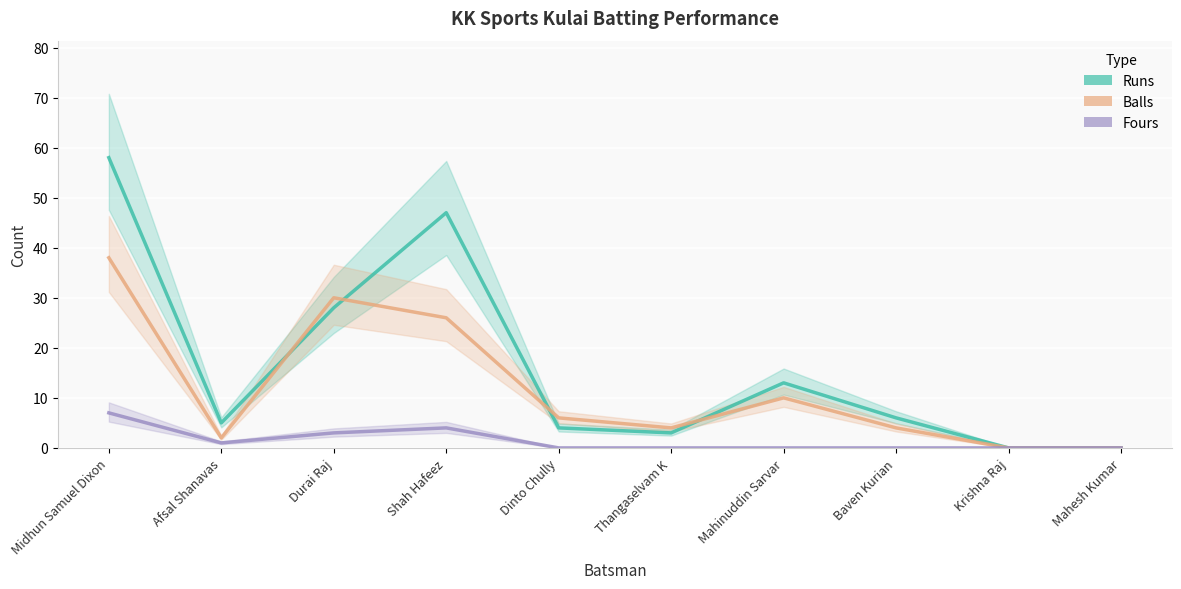

How many values in the Balls series exceed 6?

4